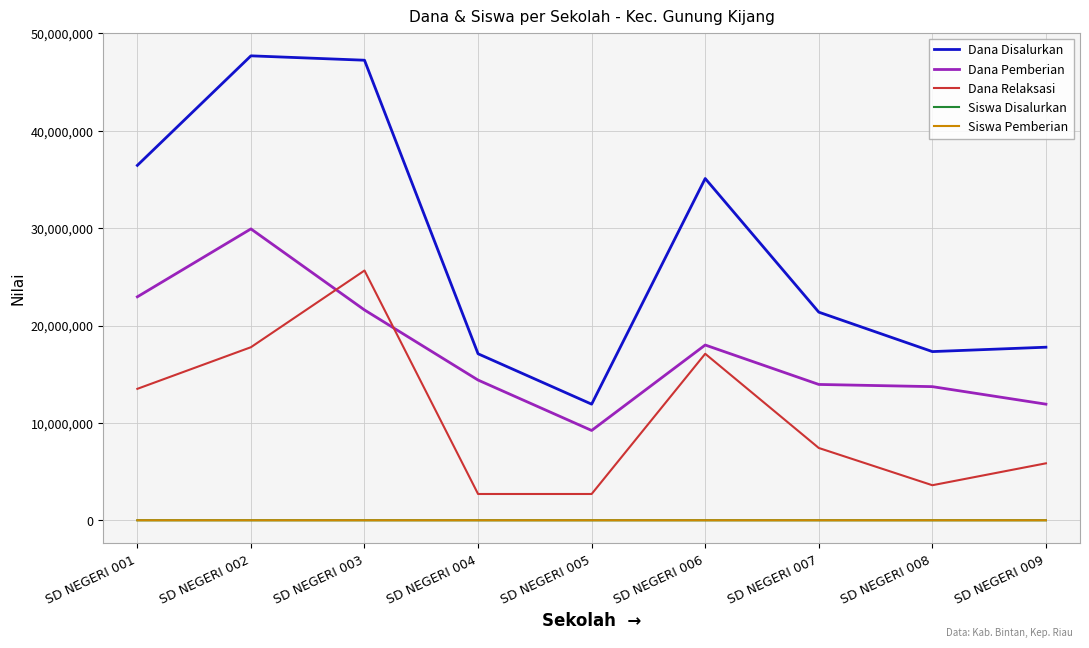

True or false: Siswa Disalurkan and Dana Pemberian cross at least once.

False